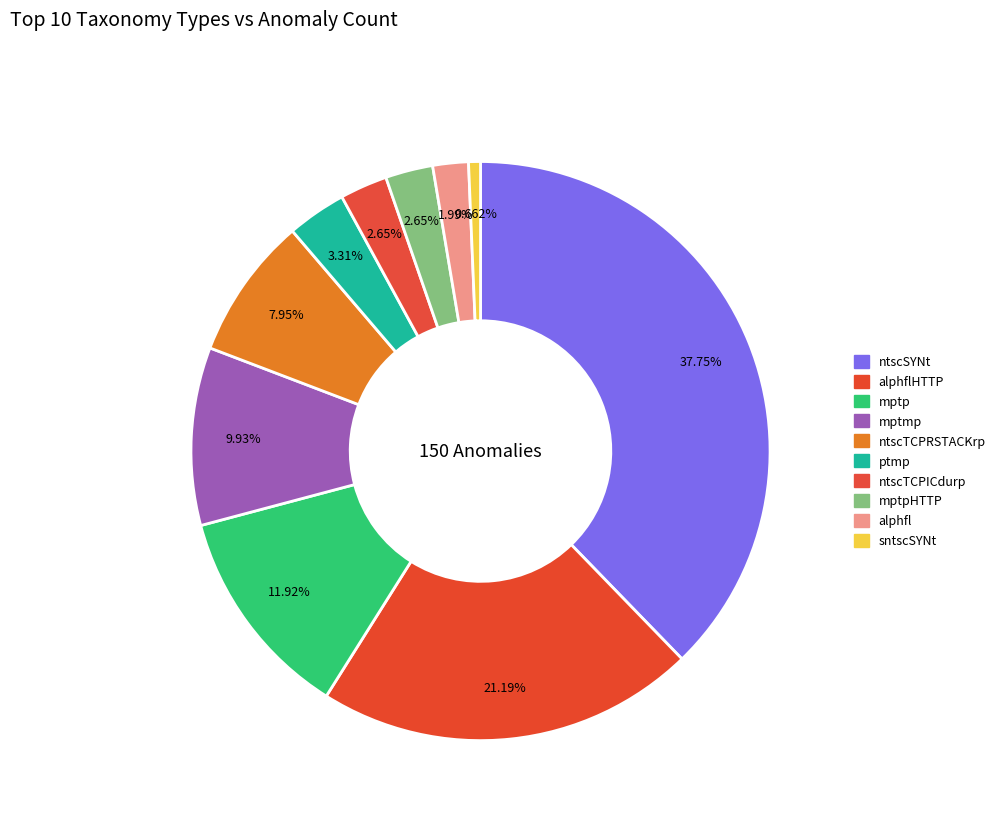

Combined, what portion of the pie is mptpHTTP and ntscTCPRSTACKrp?

10.6%